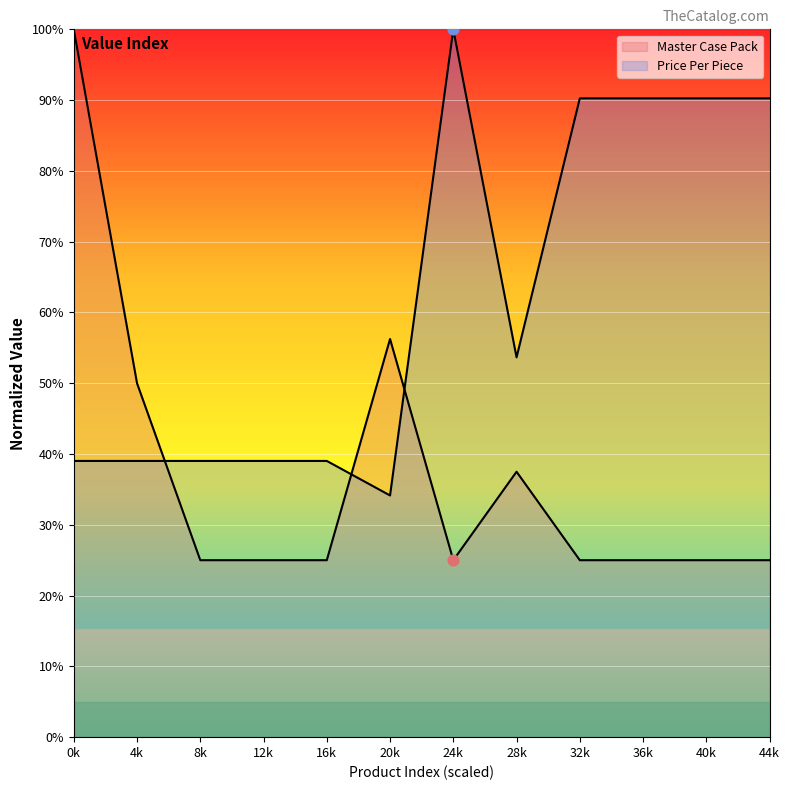

At how many categories does at least one series exceed 52?

8